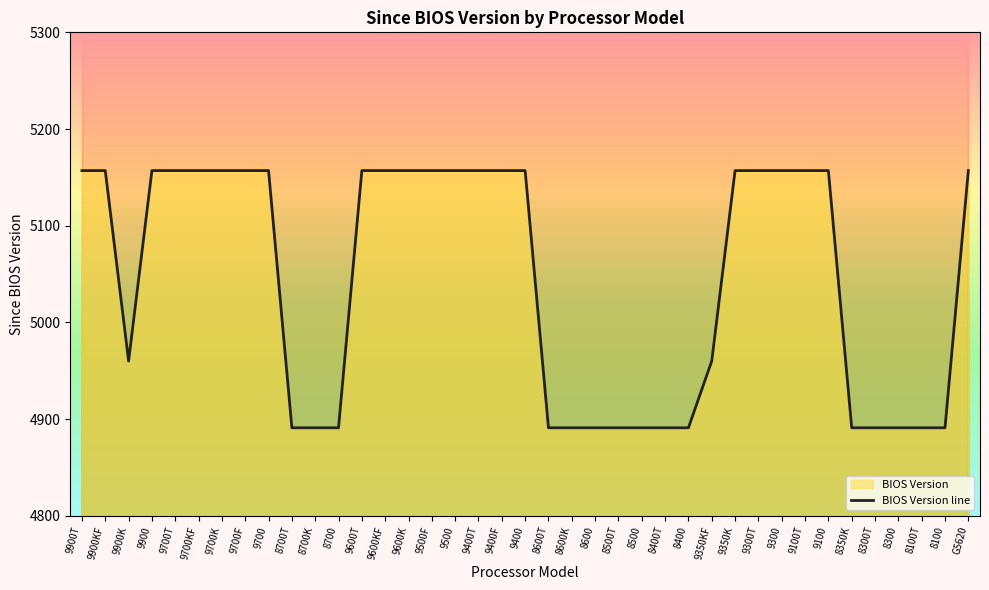

What position from the left is 9700K?

7